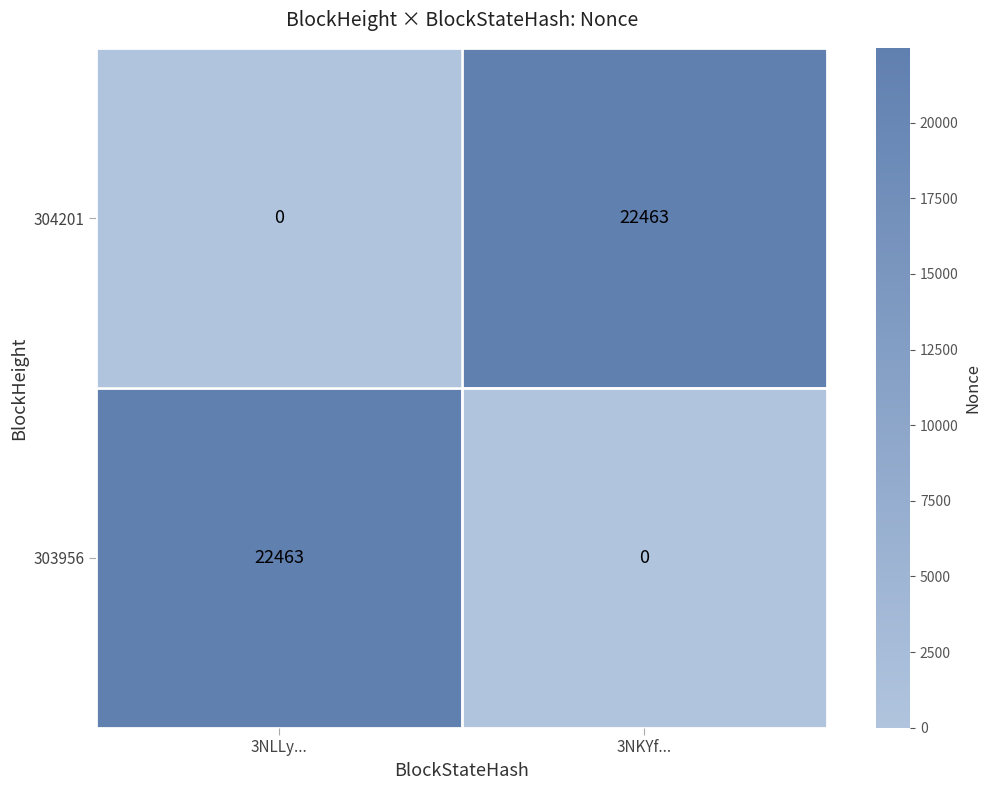

At which label does 304201 reach its peak?

3NKYf...